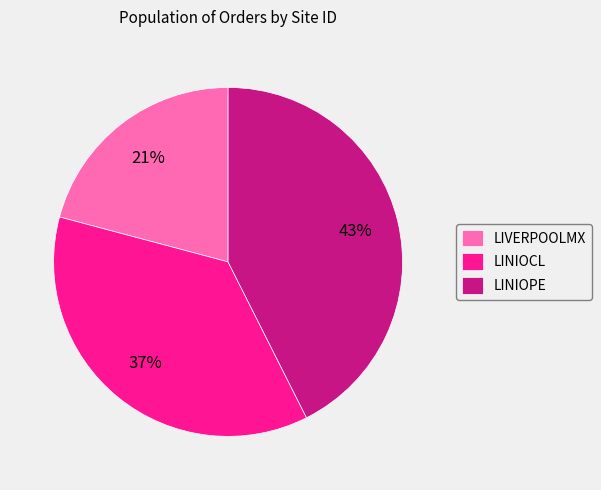

To the nearest percent, what portion does LINIOCL represent?

37%